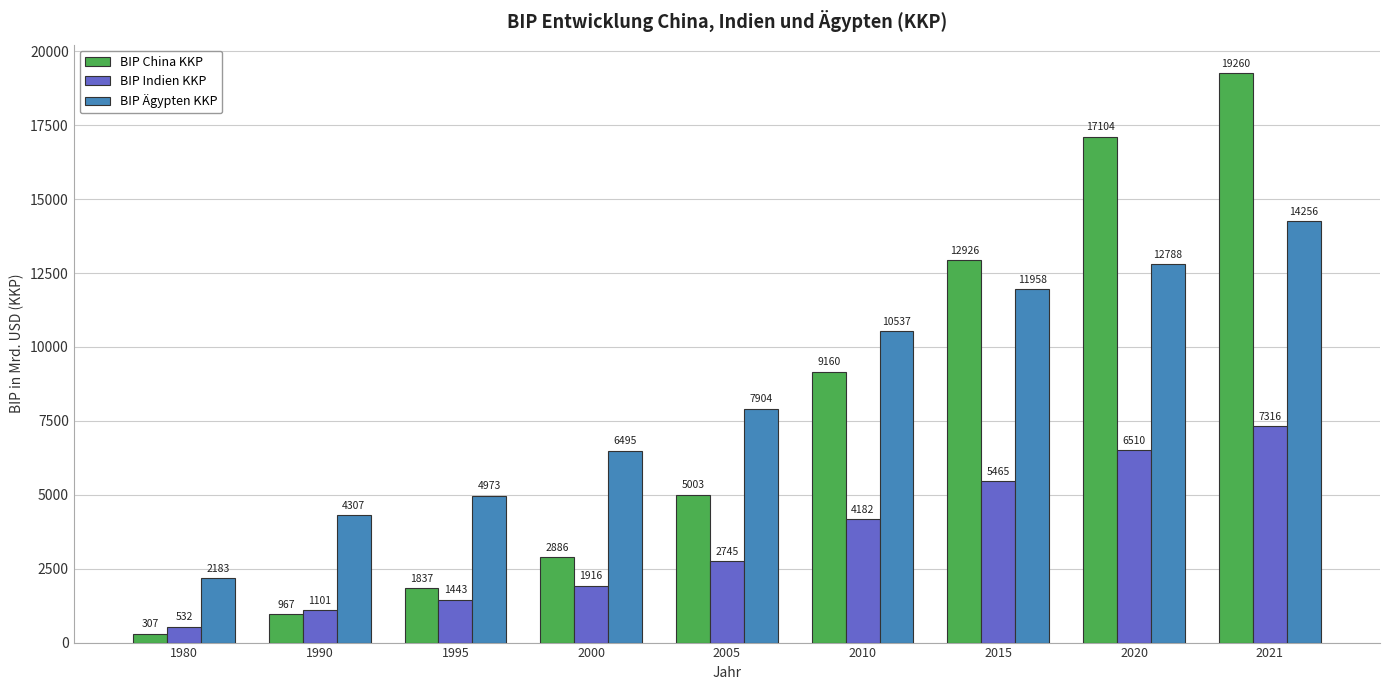

At 2000, list the series in order from largest to smallest.

BIP Ägypten KKP, BIP China KKP, BIP Indien KKP